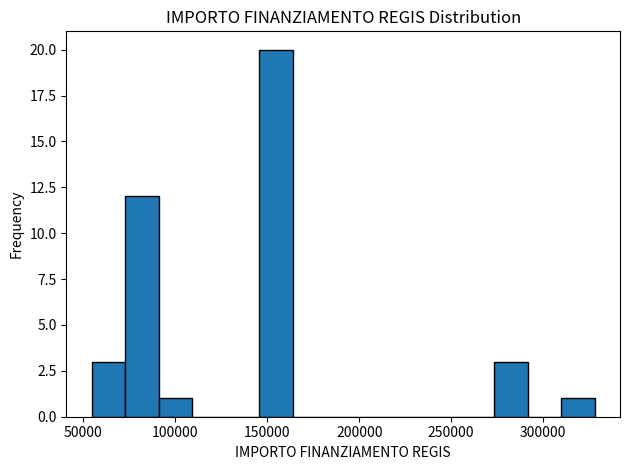

Around what value on the x-axis is the tallest bar? Give the approximate position of its centre, as read against the axis.

155000